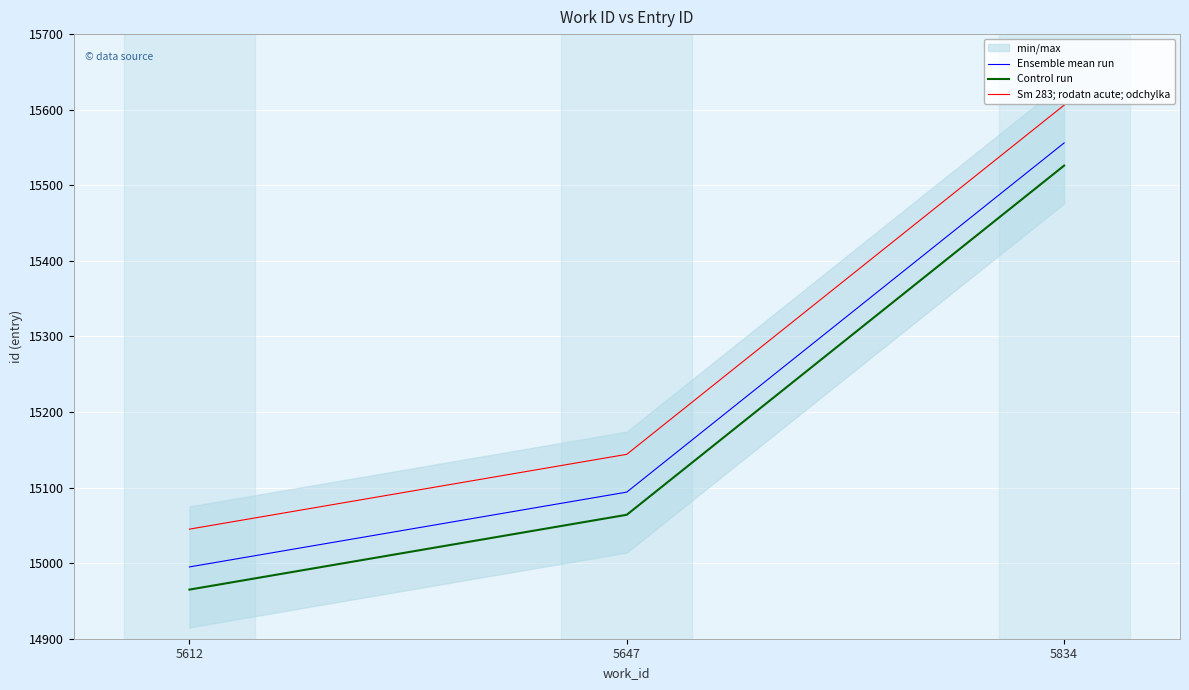

Which series has the largest range (max minus min)?

Ensemble mean run